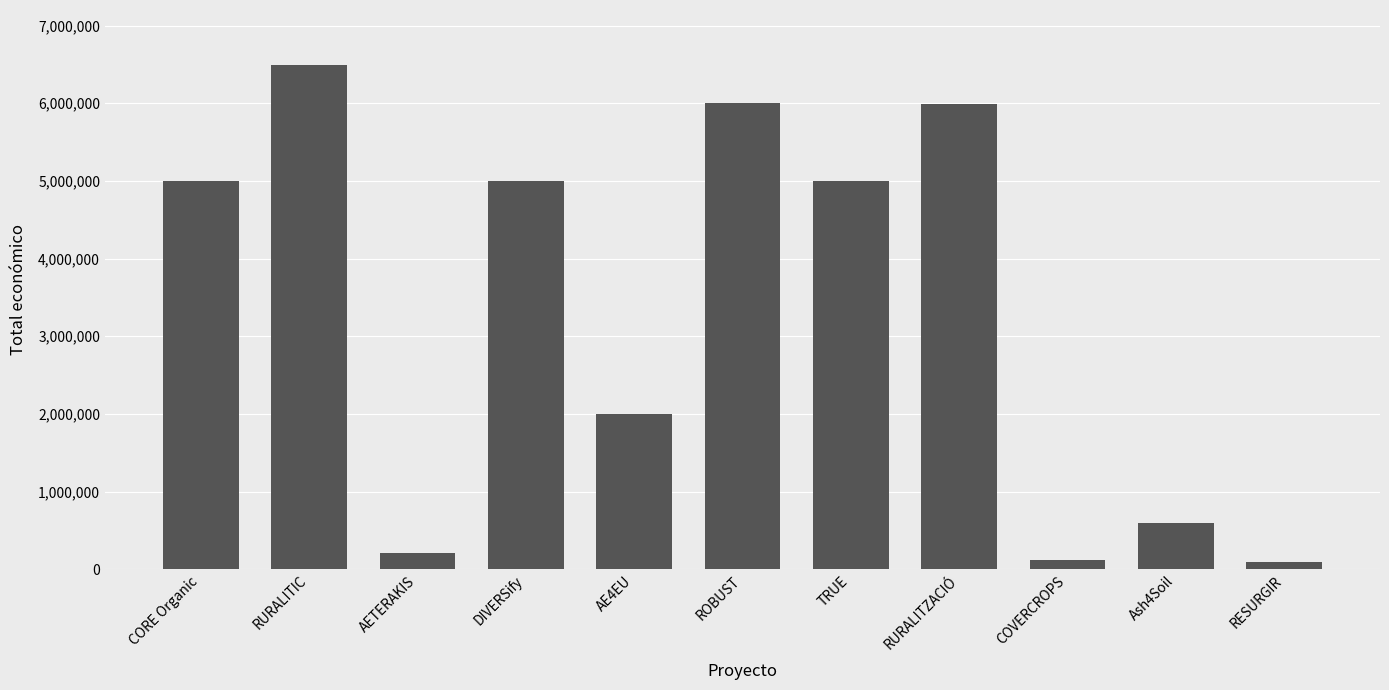

Read the value at TRUE.

4999927